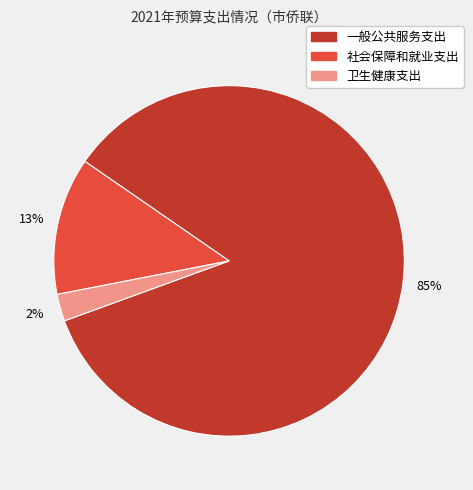

Which category has the biggest portion of the pie?

一般公共服务支出